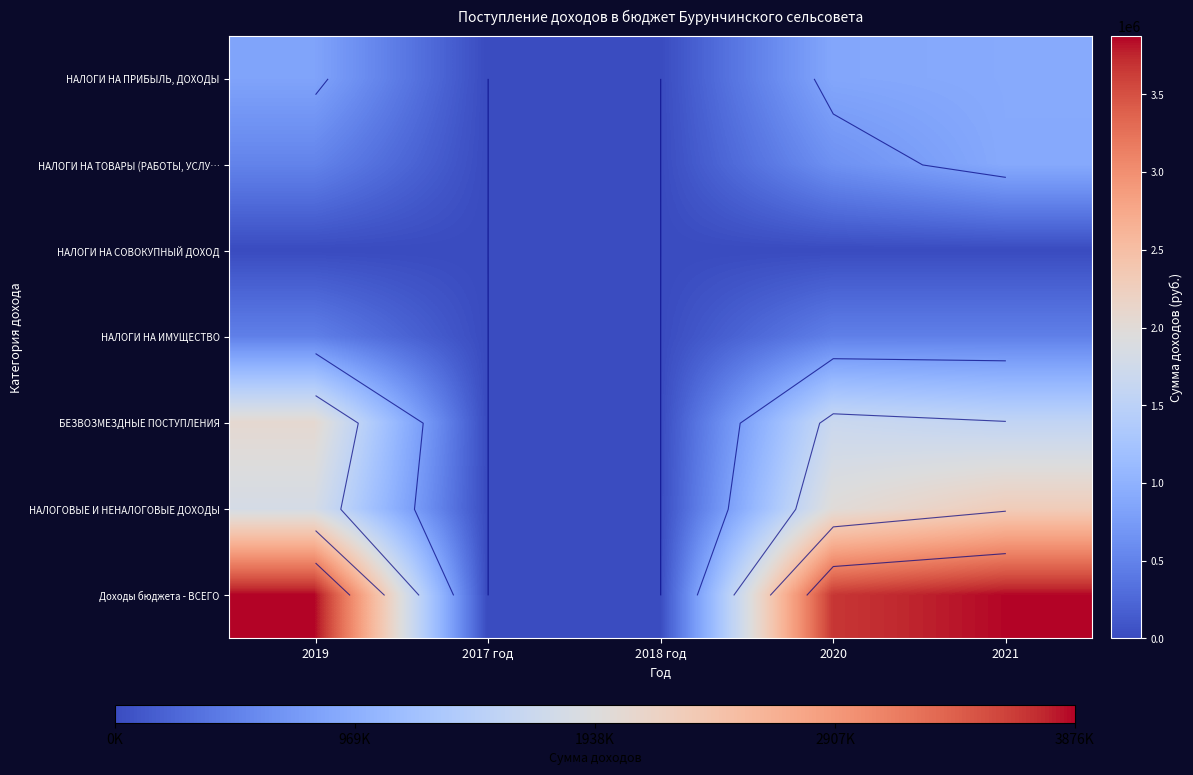

The value of НАЛОГИ НА СОВОКУПНЫЙ ДОХОД at 2020 is 3000. True or false?

True